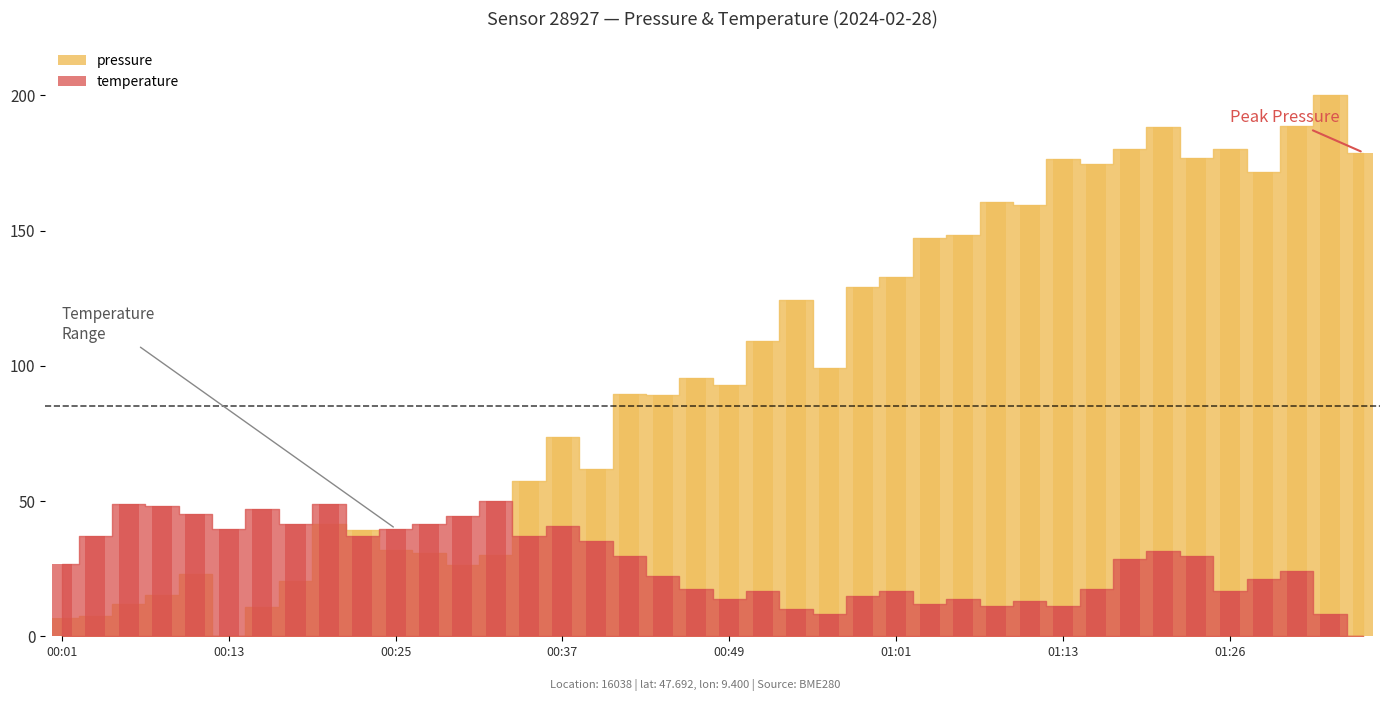

The pressure series shows 105.2 at 01:18. True or false?

False